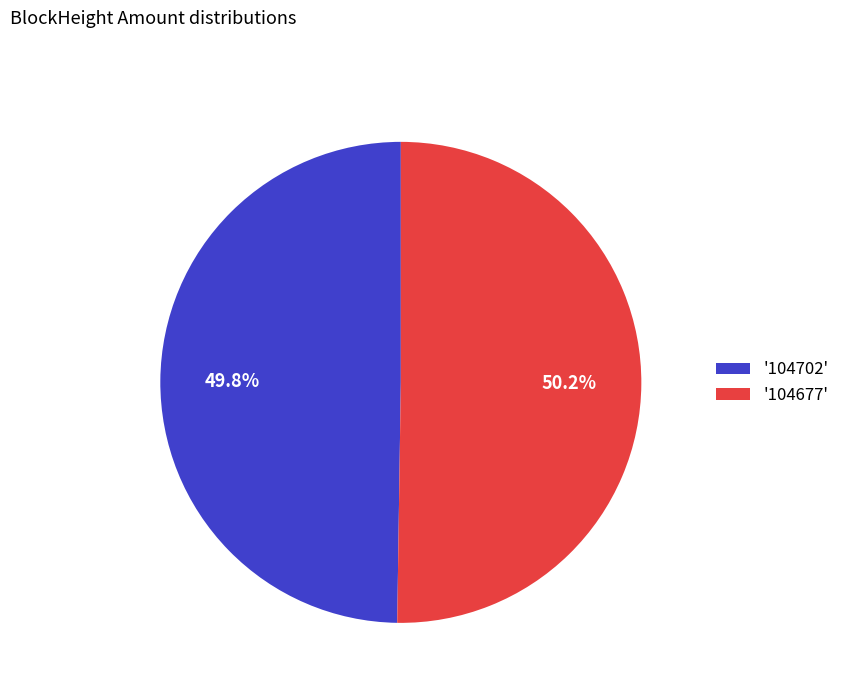

Approximately how many times larger is the value at '104677' compared to '104702'?

1.0